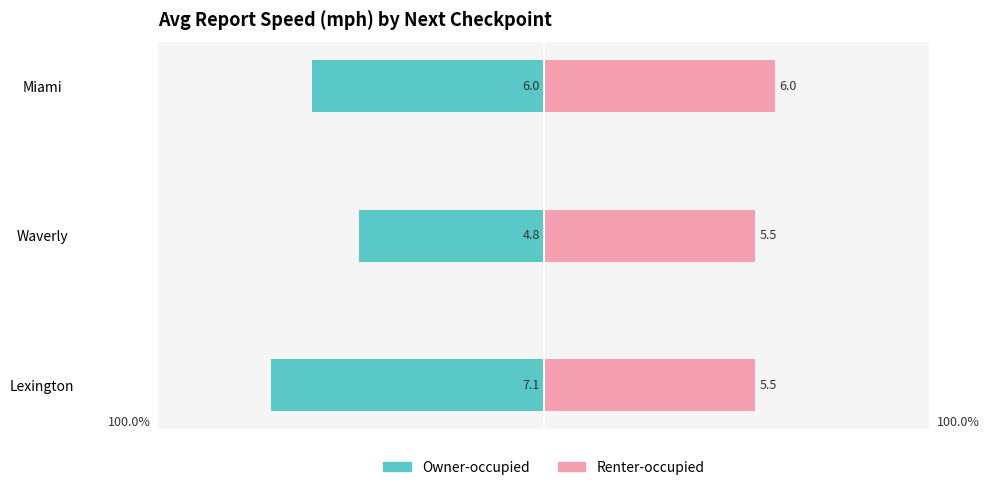

Are the bars grouped side by side (vs. stacked)?

Yes